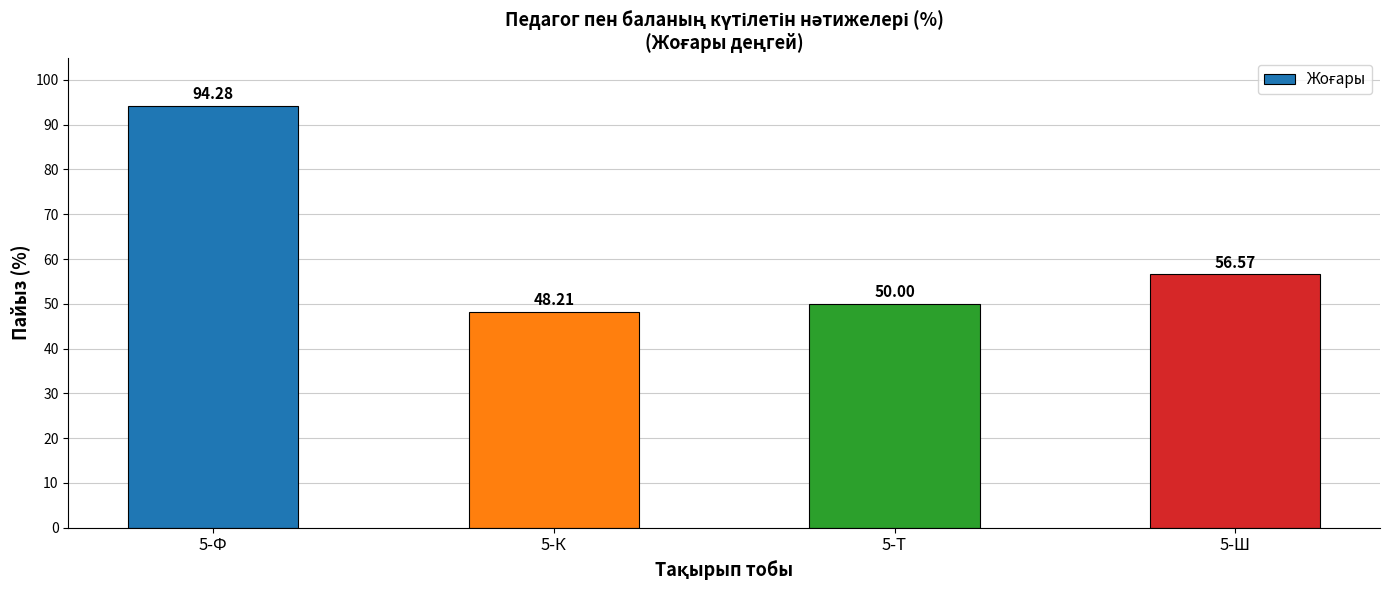

Count the number of values greater than 56.

2